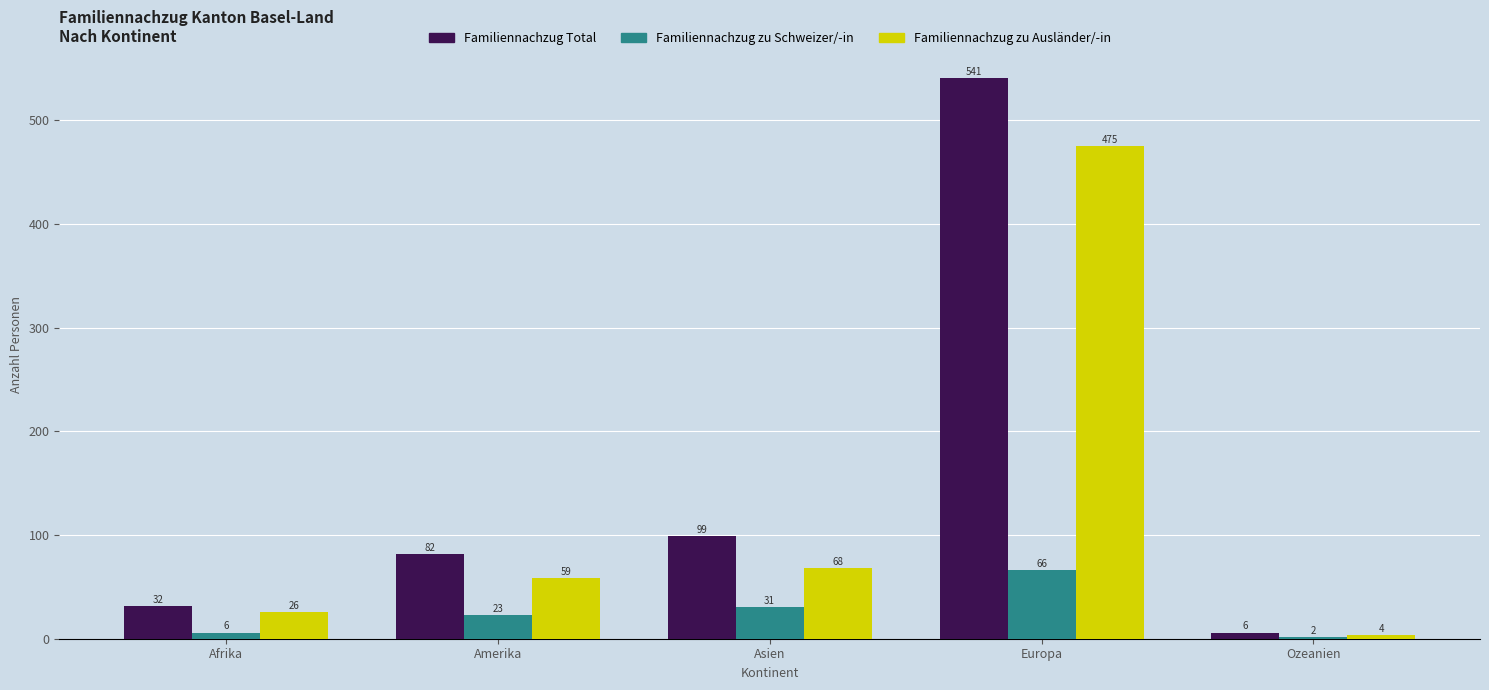

At which category is the sum across all series the highest?

Europa